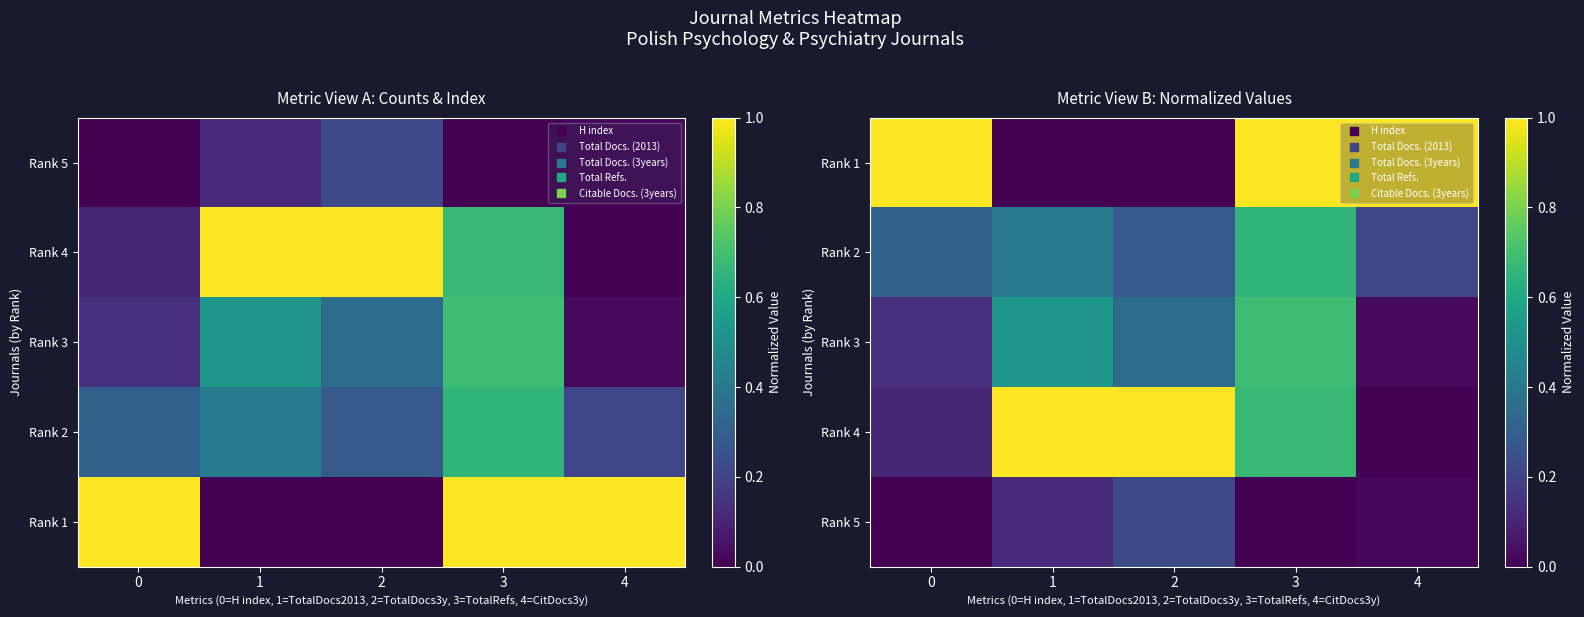

How many series are shown in this chart?

5